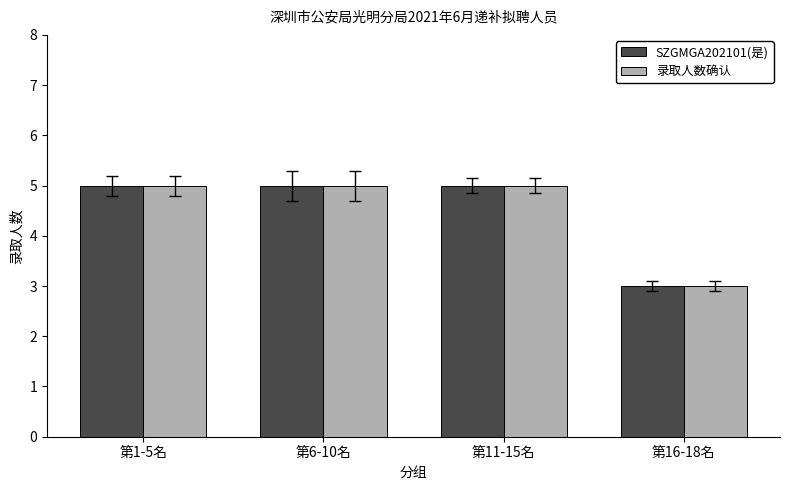

What is the total value across all series at 第16-18名?

6